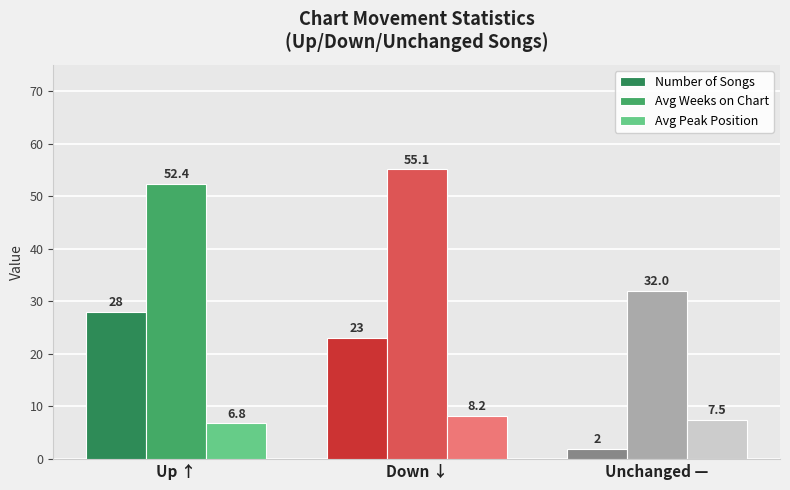

What is the label of the 2nd bar from the left?

Down ↓